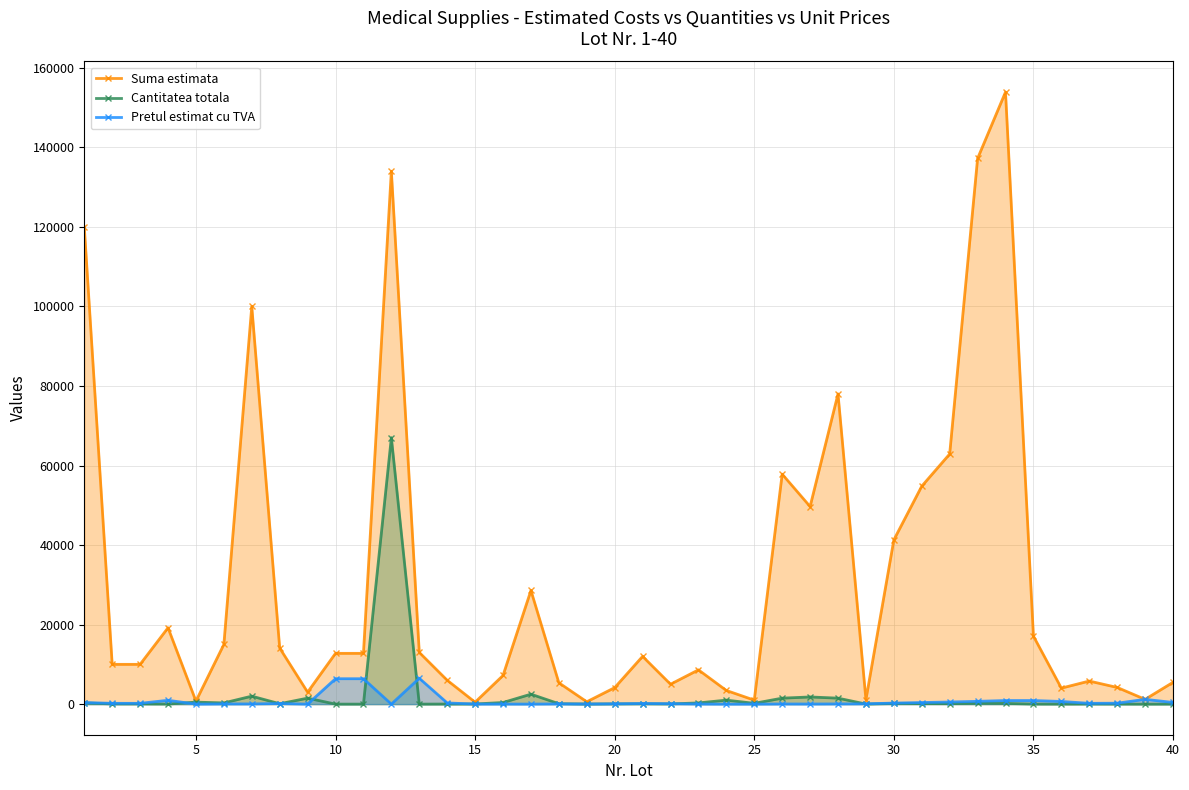

Which series has the largest total across all categories?

Suma estimata